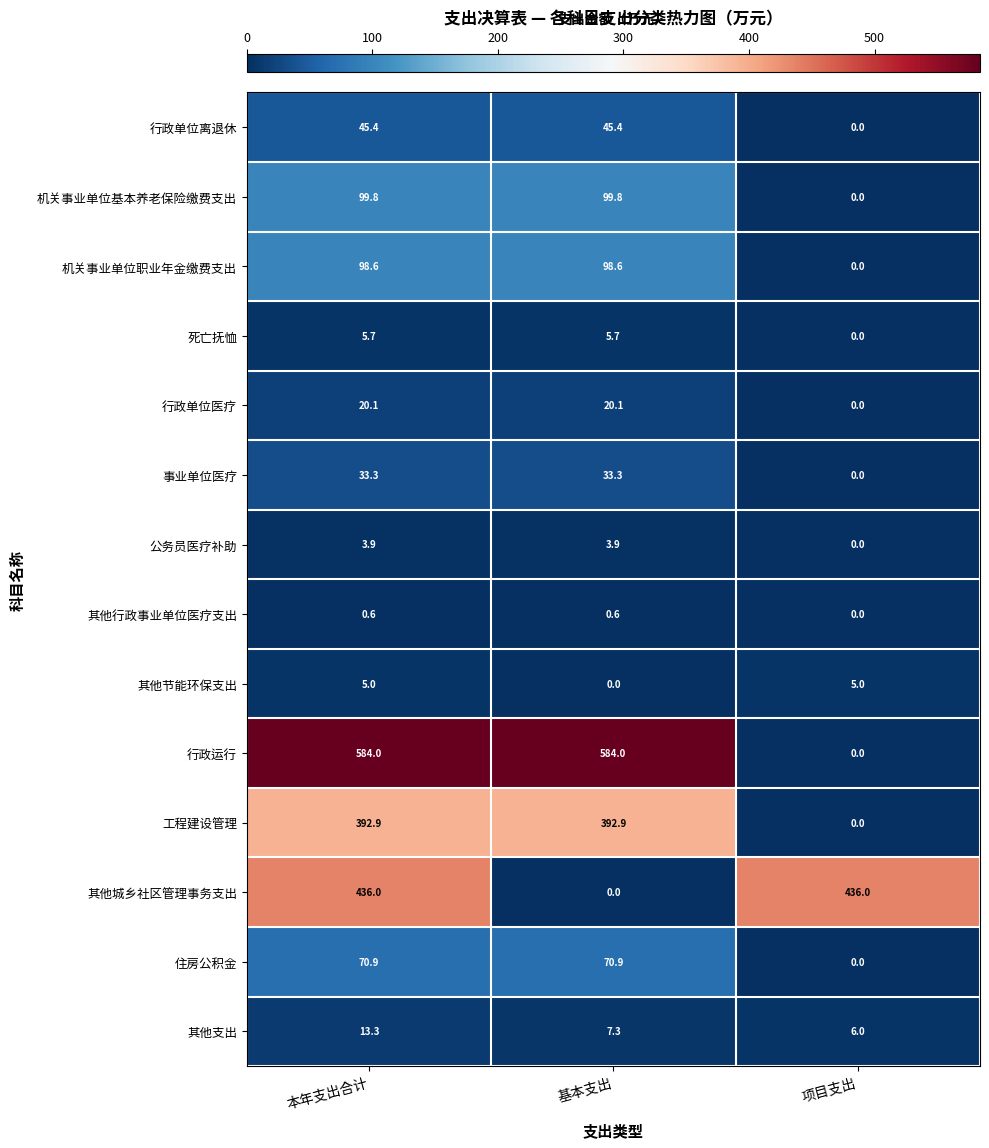

At which label does 死亡抚恤 reach its minimum?

项目支出